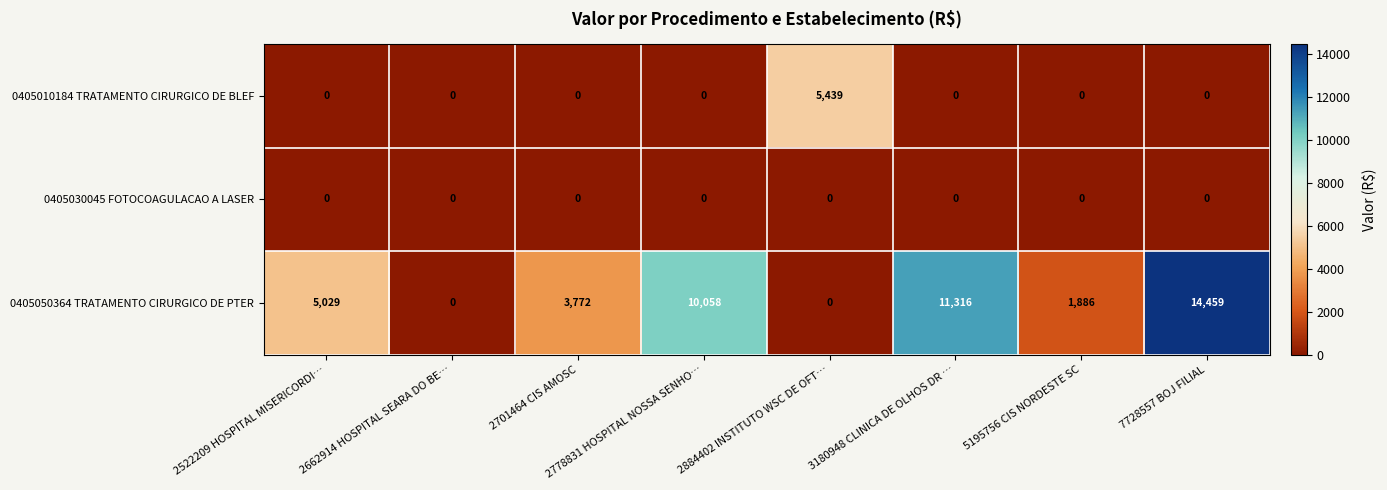

Between 2522209 HOSPITAL MISERICORDI… and 2662914 HOSPITAL SEARA DO BE…, which series saw the biggest shift?

0405050364 TRATAMENTO CIRURGICO DE PTER